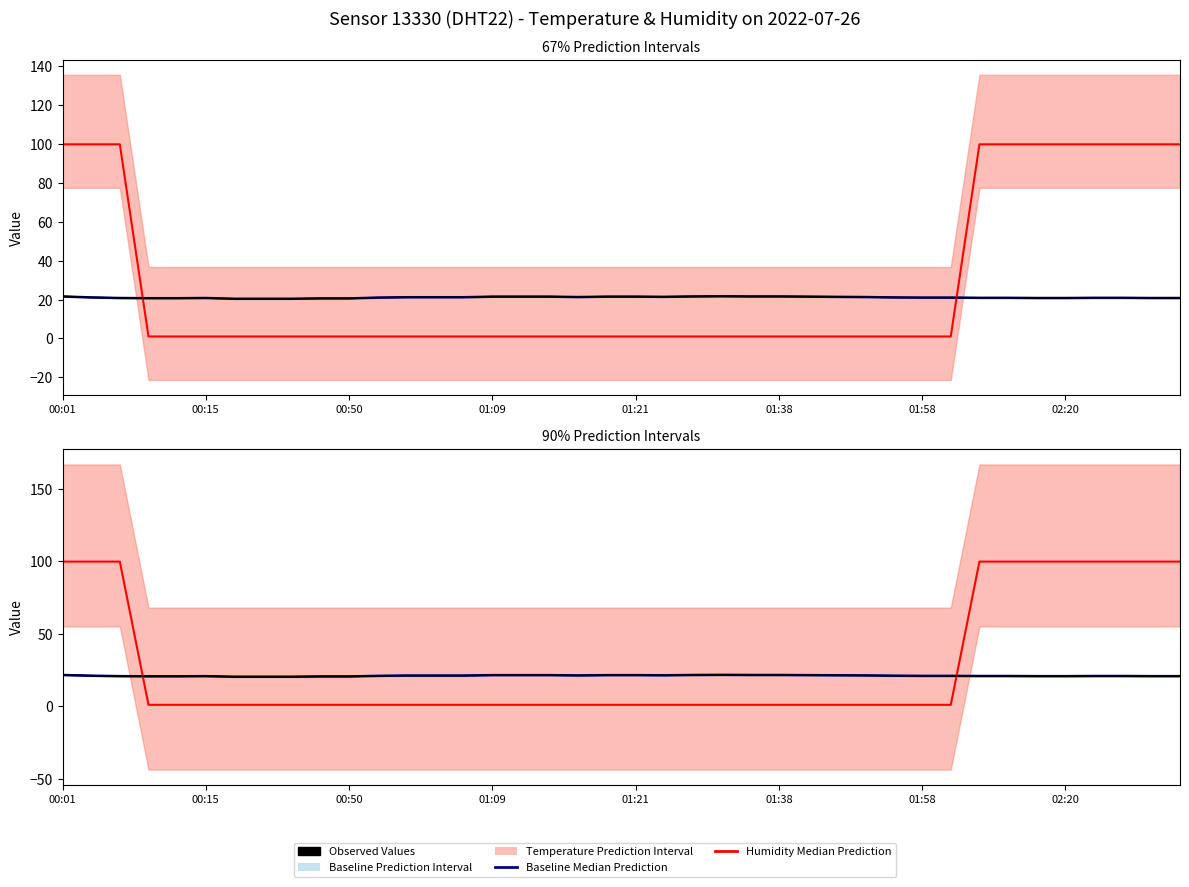

Does the chart have visible grid lines?

No